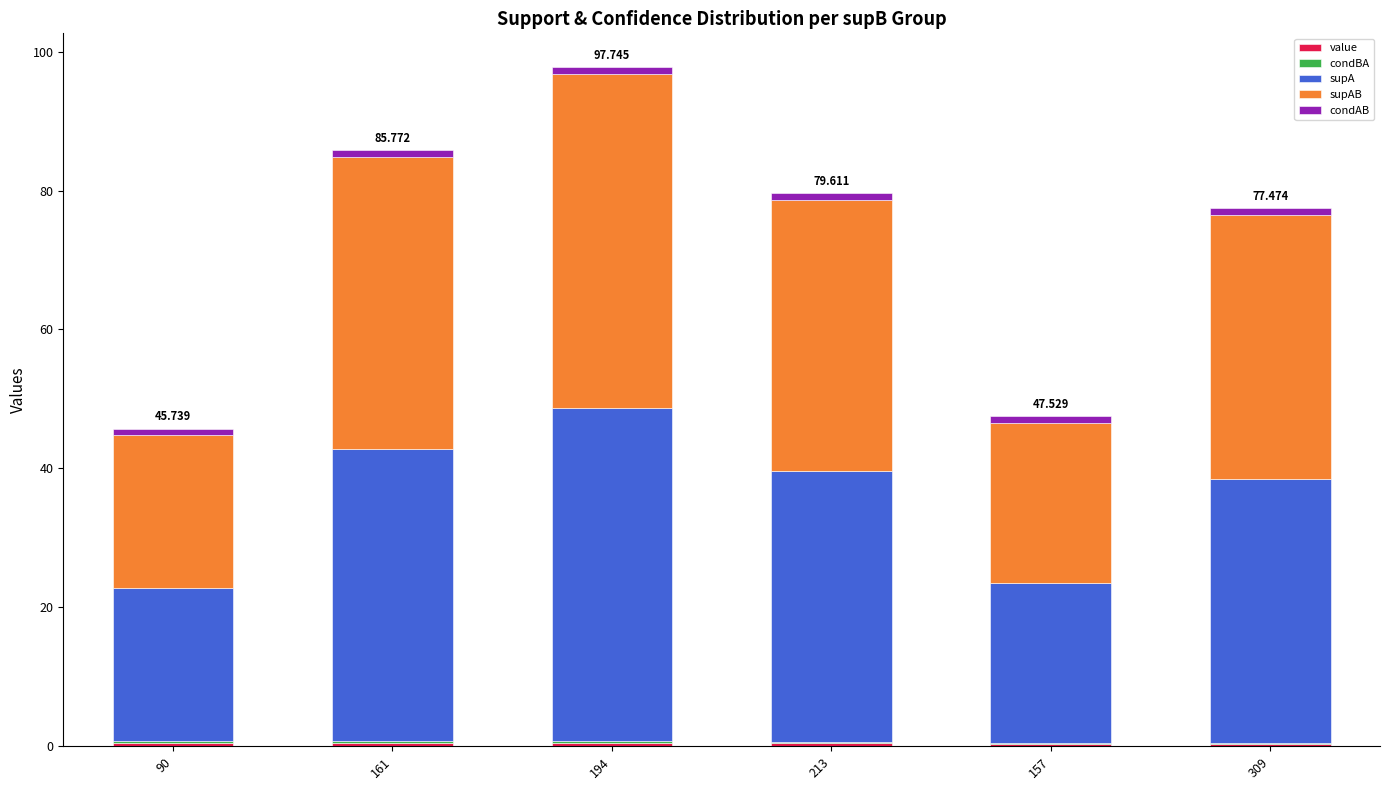

Does the chart contain stacked bars?

Yes